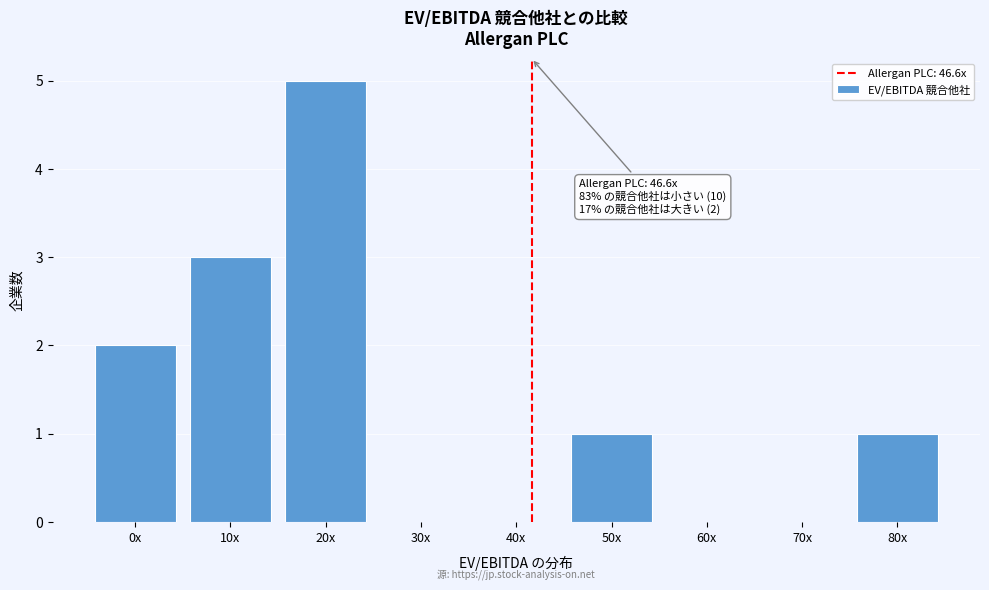

Reading left to right, transcribe all the data shown in this chart.

0x=2	10x=3	20x=5	30x=0	40x=0	50x=1	60x=0	70x=0	80x=1